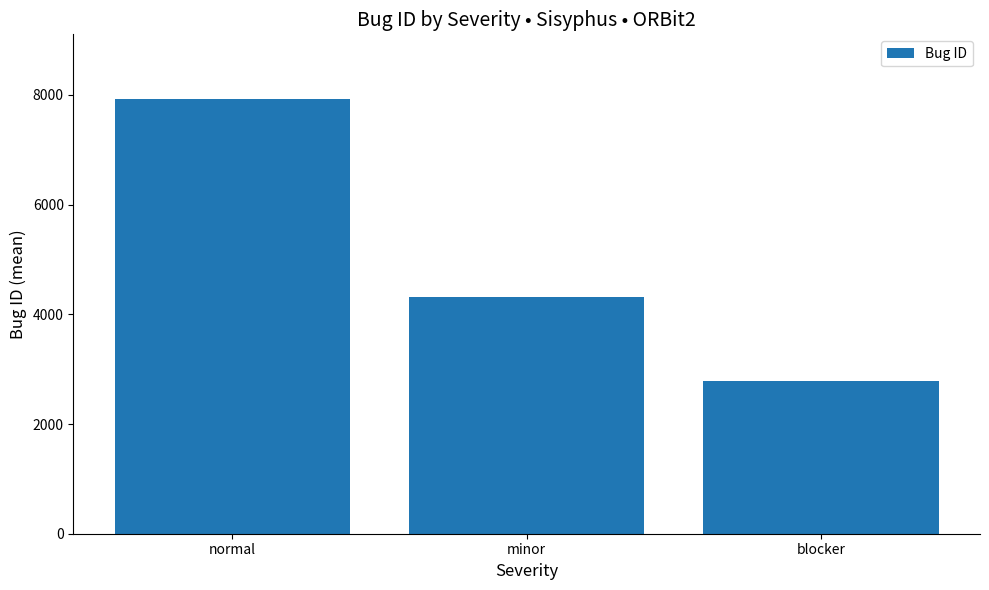

What value does the data have at minor?

4307.5